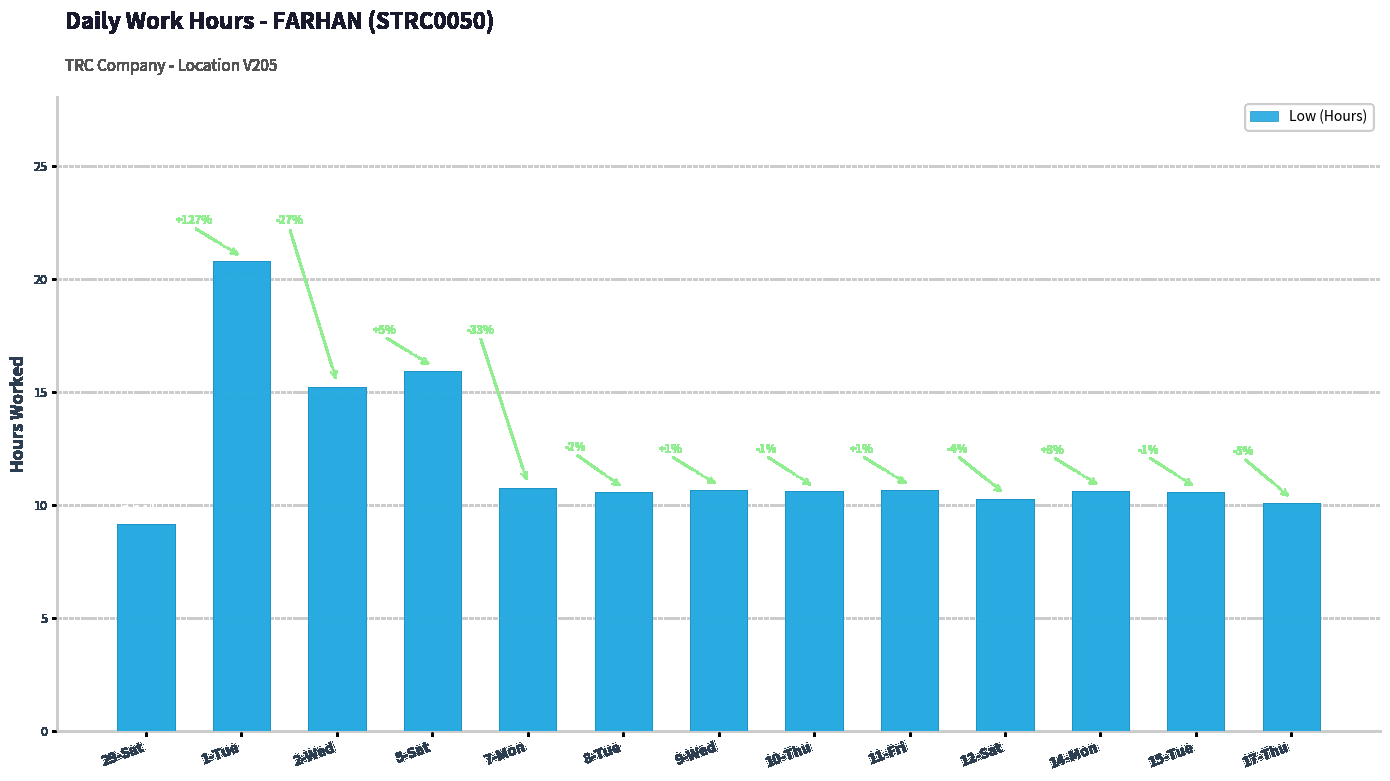

What is the greatest value displayed?

20.8